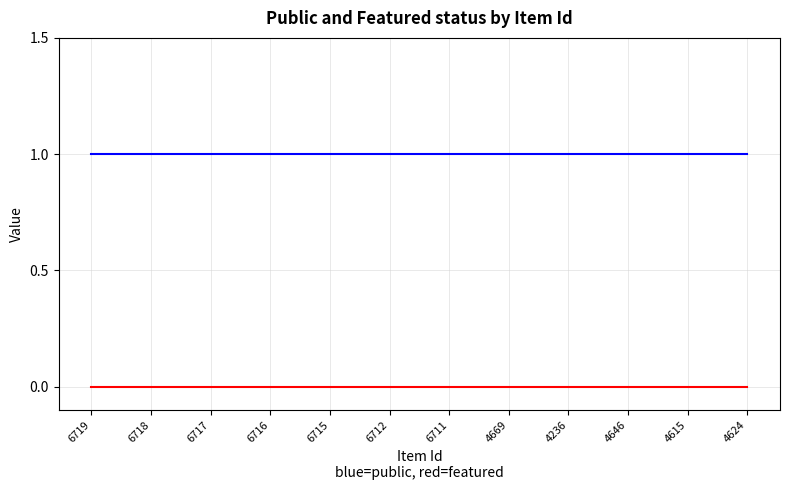

What position from the right is 4669?

5